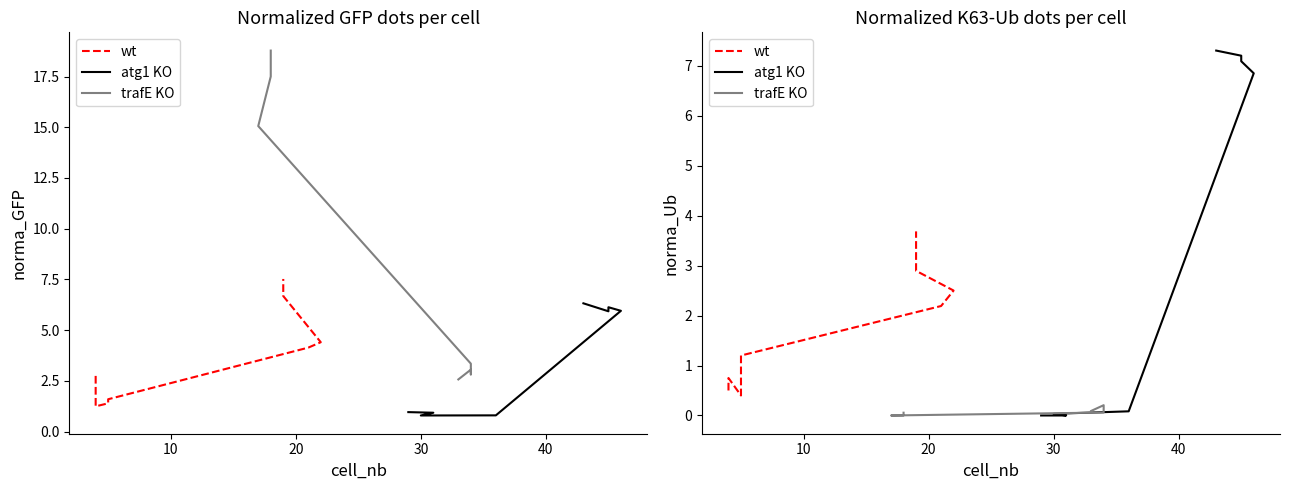

List the series in order of their overall mean, highest first.

atg1 KO, wt, trafE KO